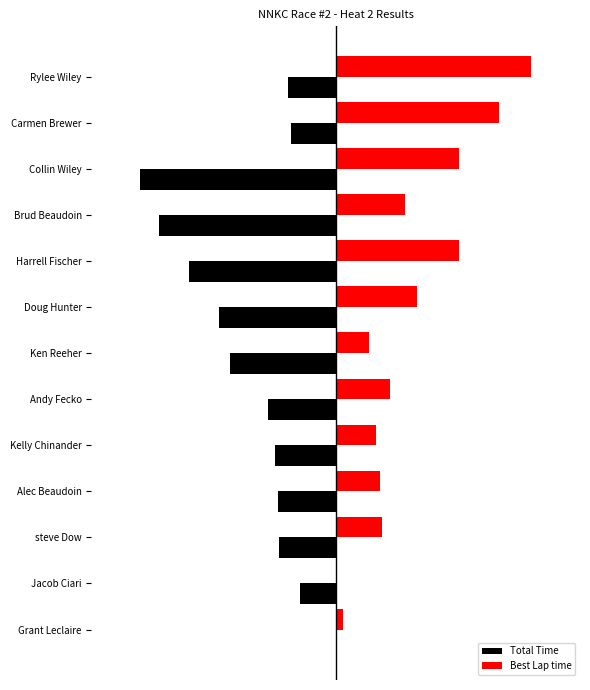

What are all the series names shown in the legend?

Total Time, Best Lap time